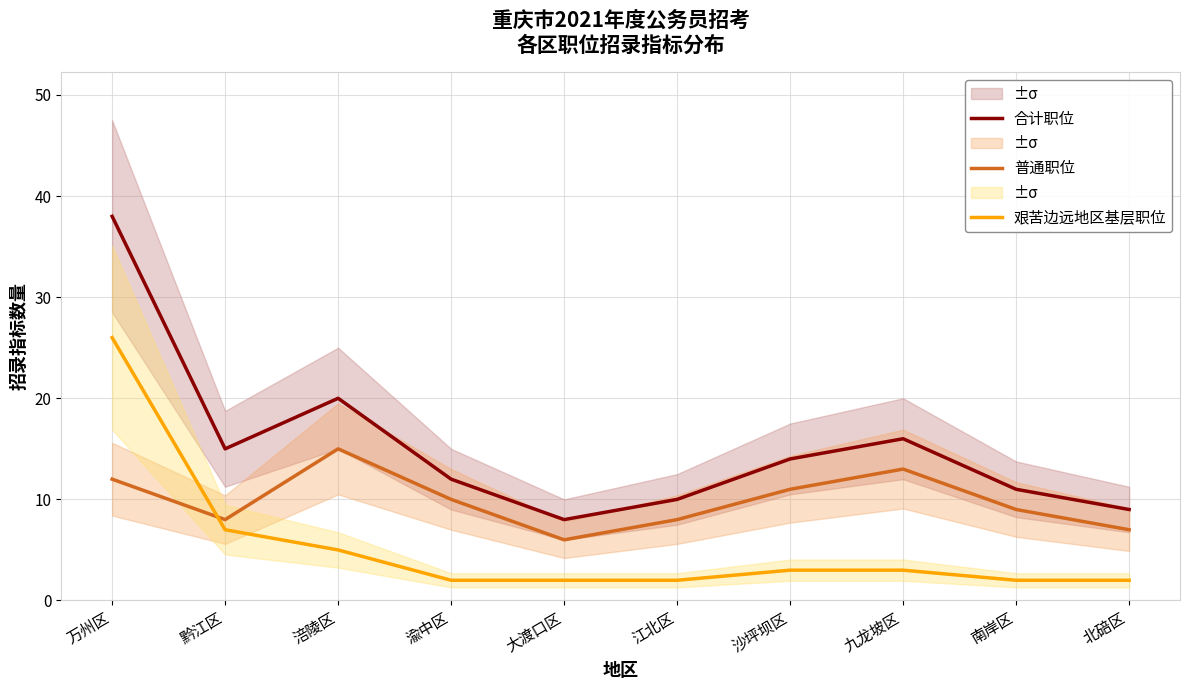

True or false: 合计职位 and 普通职位 intersect in this chart.

False